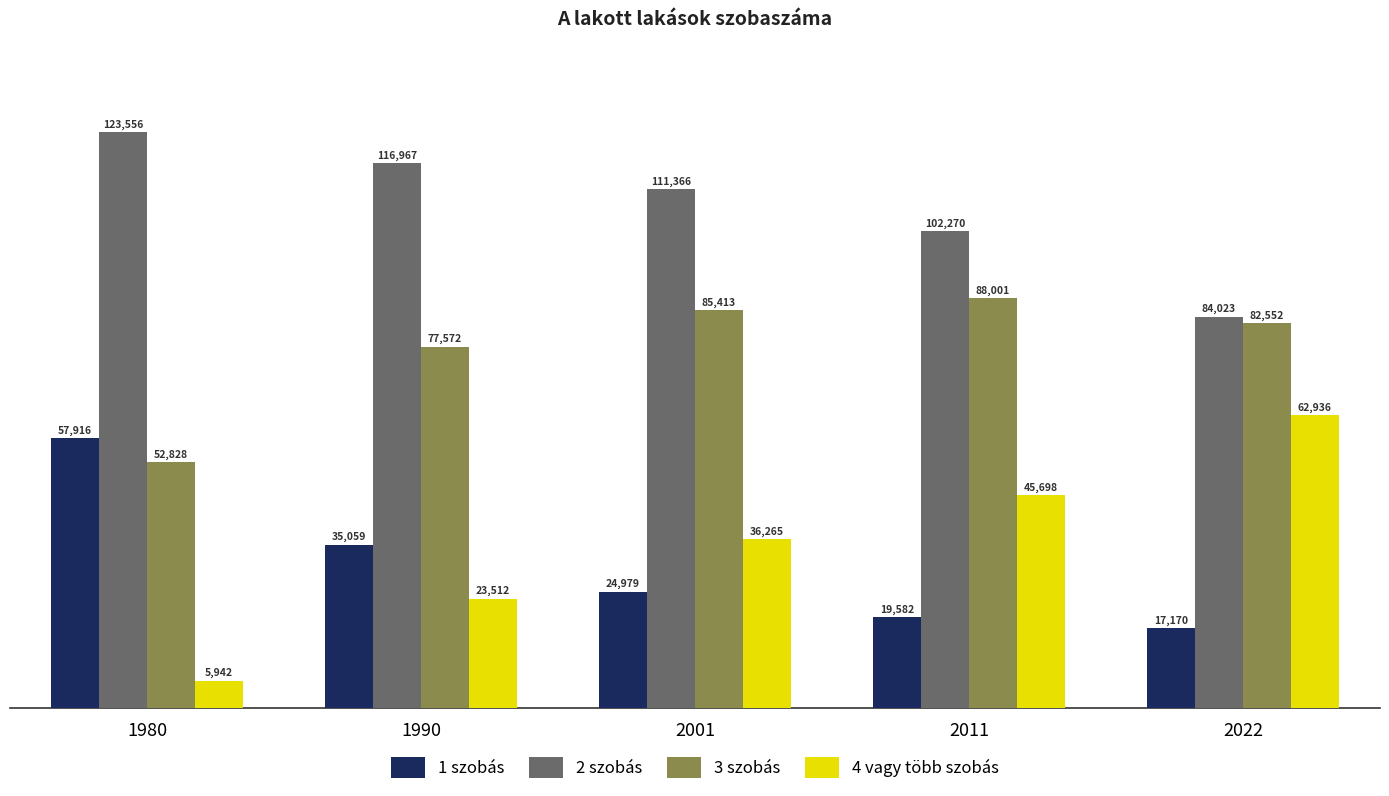

What is the minimum value for 3 szobás?

52828